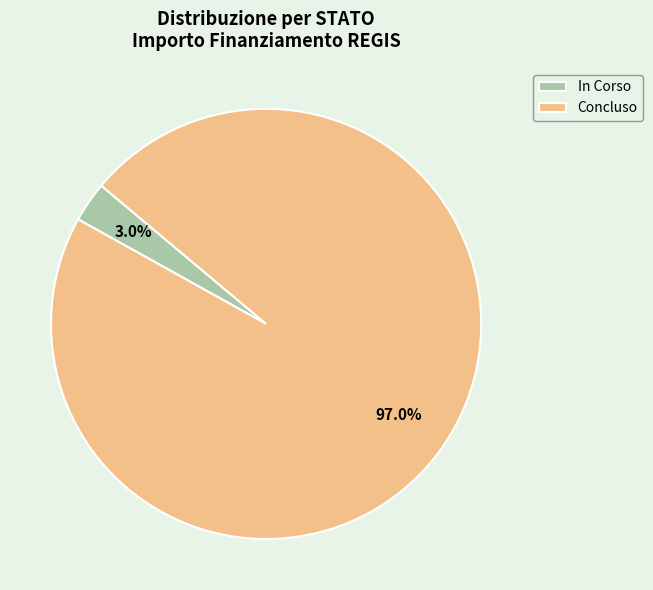

What portion of the pie excludes Concluso?

3.0%